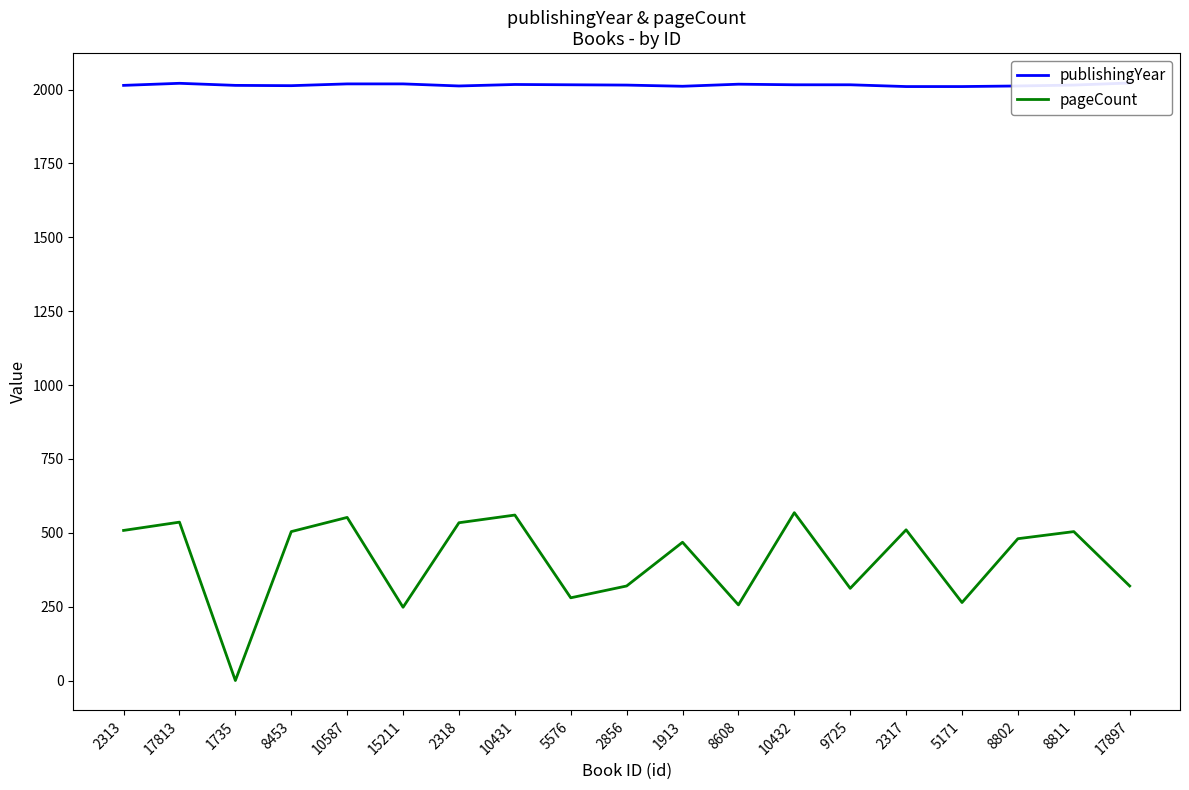

Read the publishingYear value at 10432.

2016